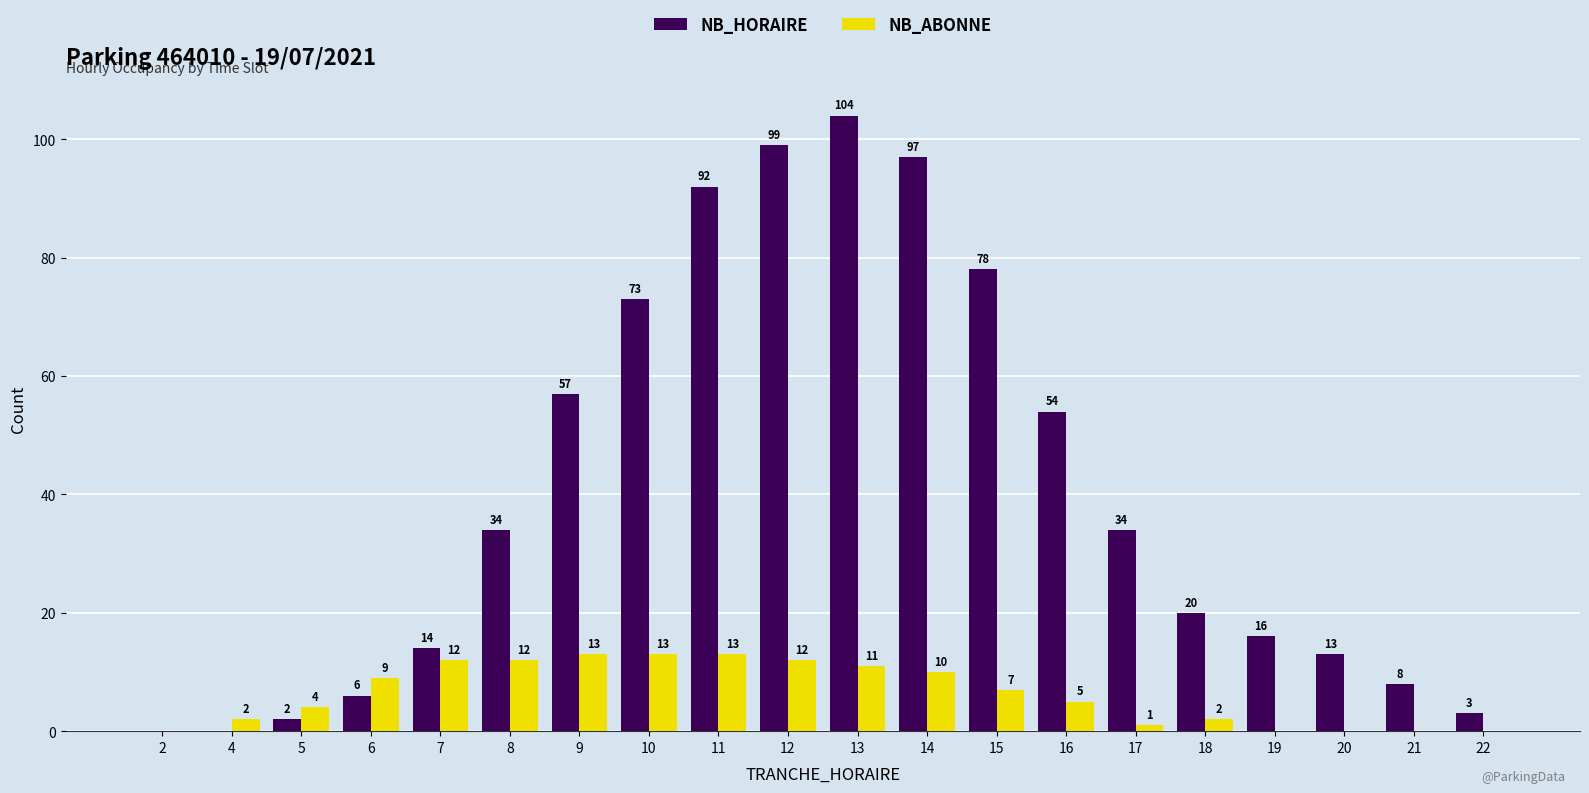

How many series are shown in this chart?

2